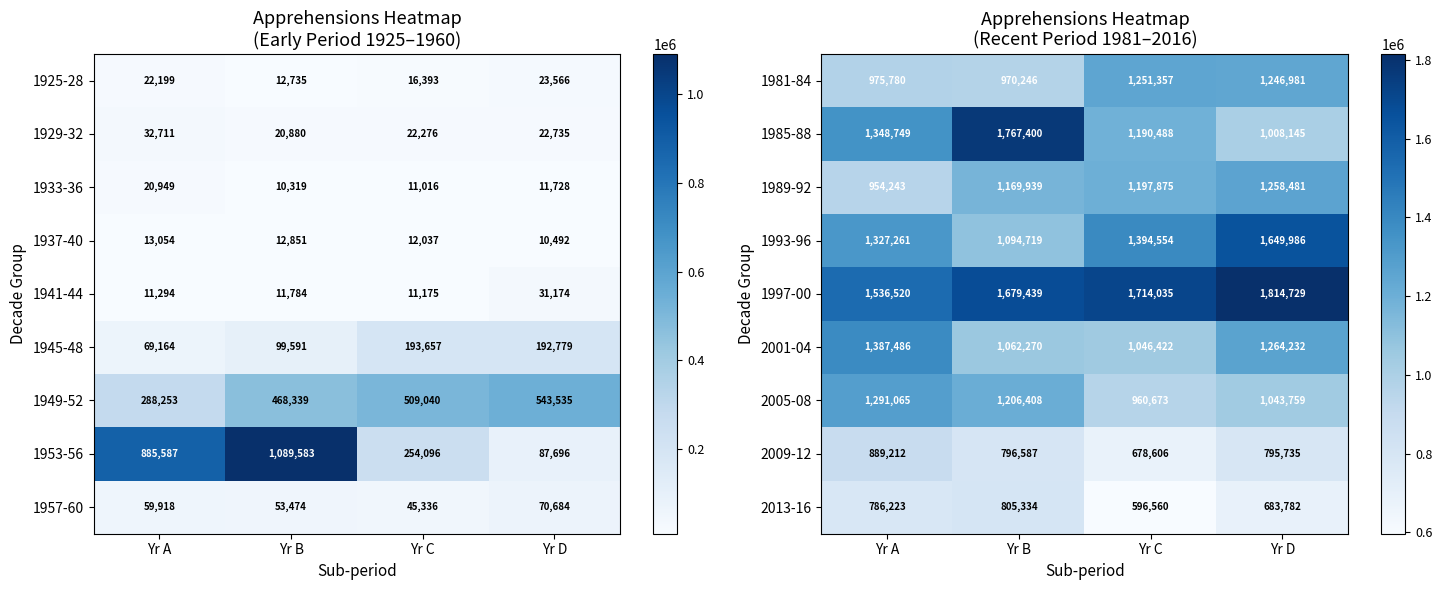

Rank the categories by 2005-08 value from highest to lowest.

Yr A, Yr B, Yr D, Yr C